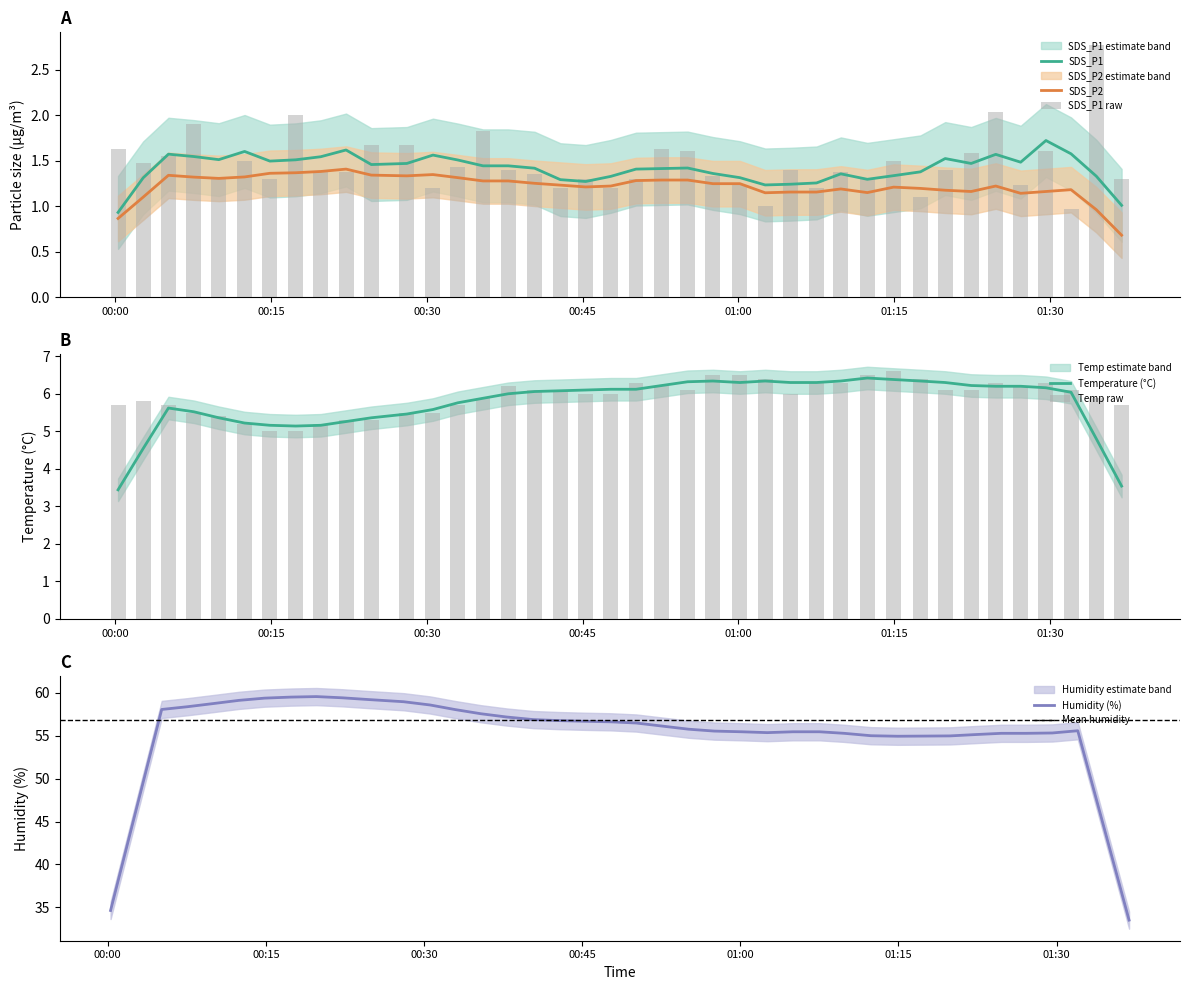

Is the value of SDS_P1 at 2021/12/11 01:34:27 greater than the value of Temp at 2021/12/11 01:24:46?

No